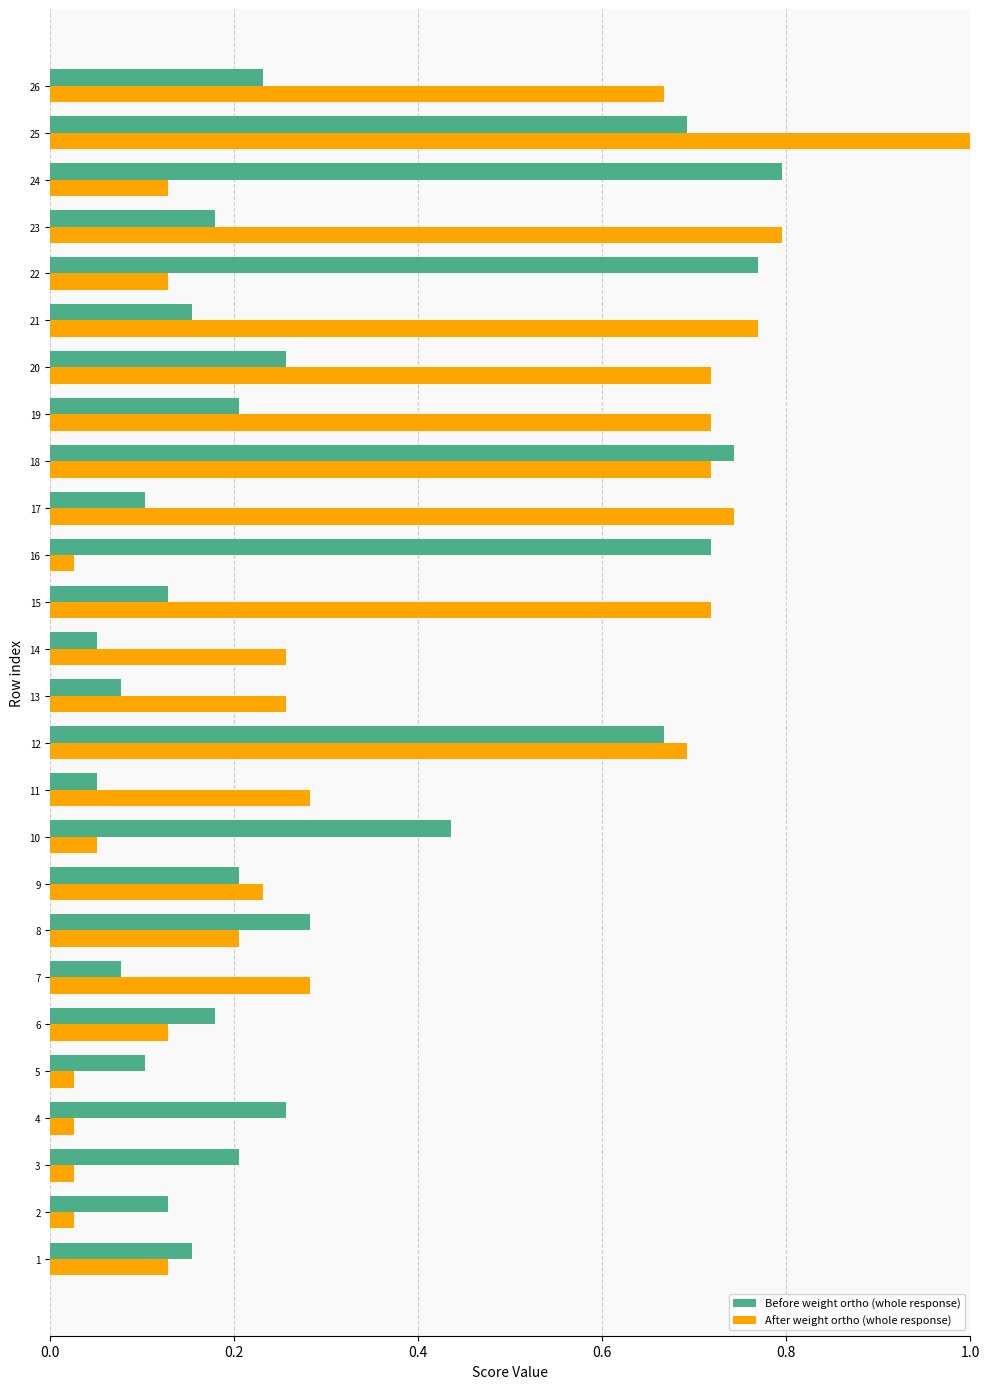

True or false: Before weight ortho (whole response) has a value of 0.3 at 3.

False